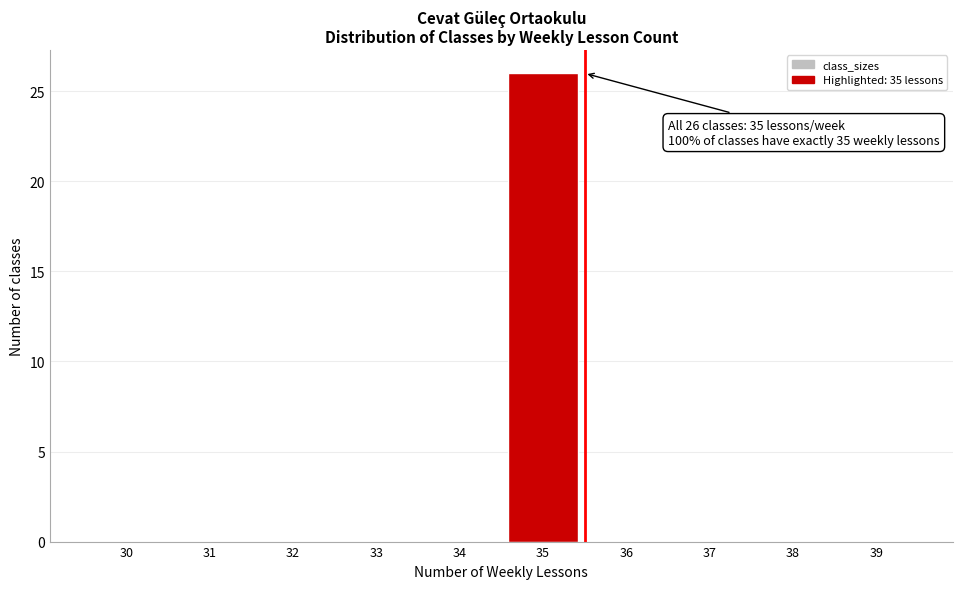

Reading left to right, list all the values displayed in this chart.

30=0	31=0	32=0	33=0	34=0	35=26	36=0	37=0	38=0	39=0